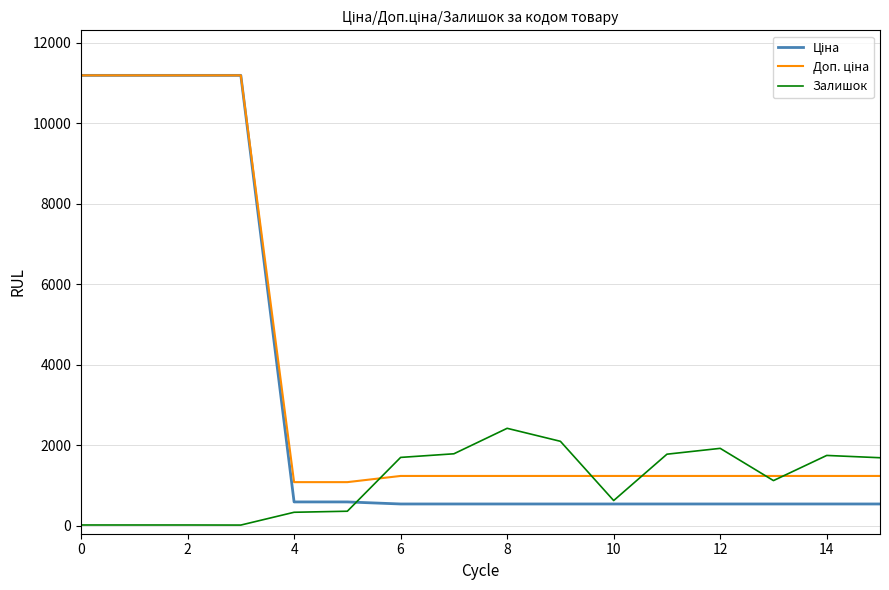

What is the highest value of the Залишок series?

2419.0